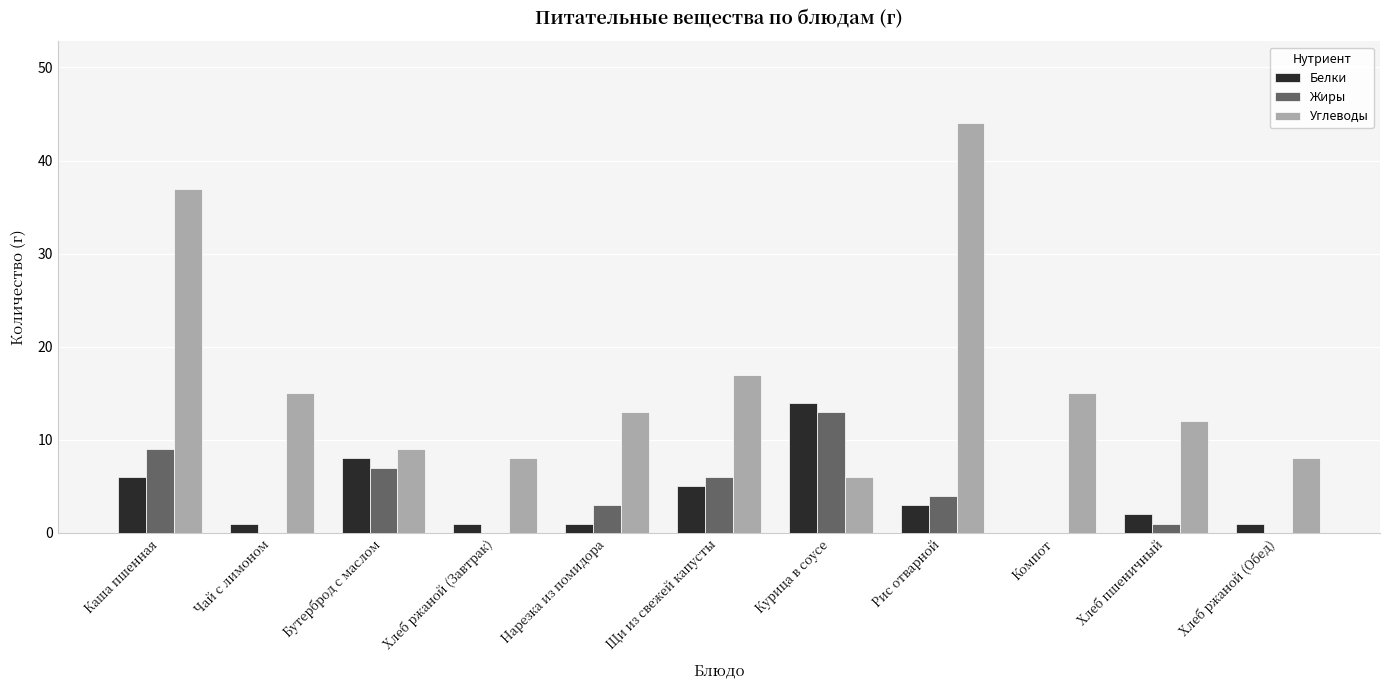

At which label does Жиры first exceed 3?

Каша пшенная